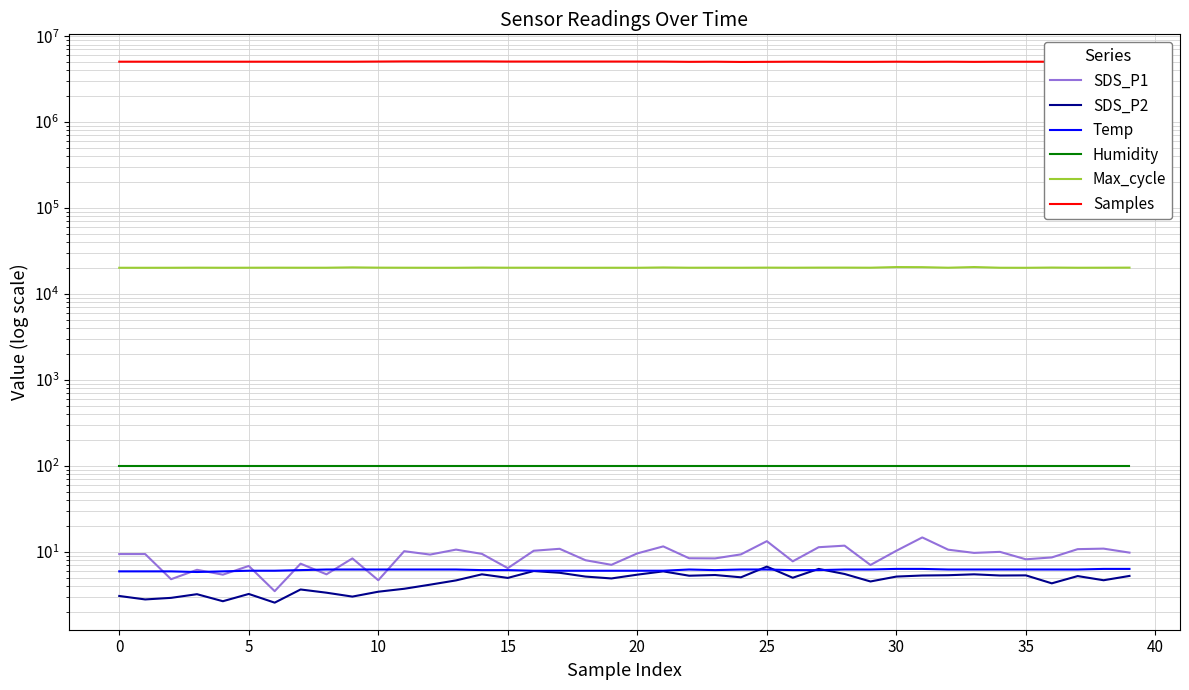

Rank the series by their maximum value, from highest to lowest.

Samples, Max_cycle, Humidity, SDS_P1, SDS_P2, Temp